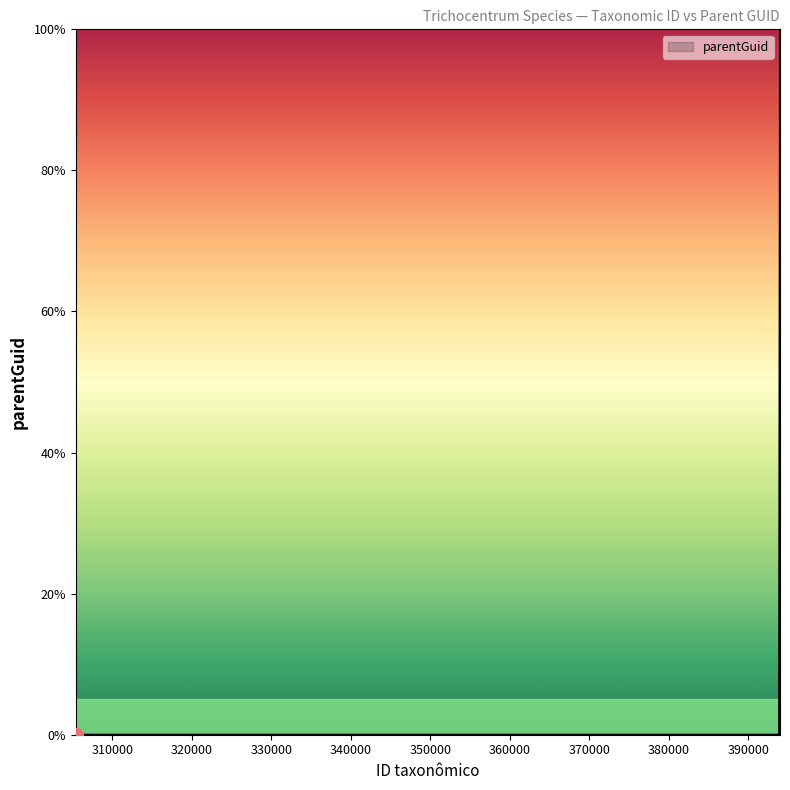

How many series are shown in this chart?

1